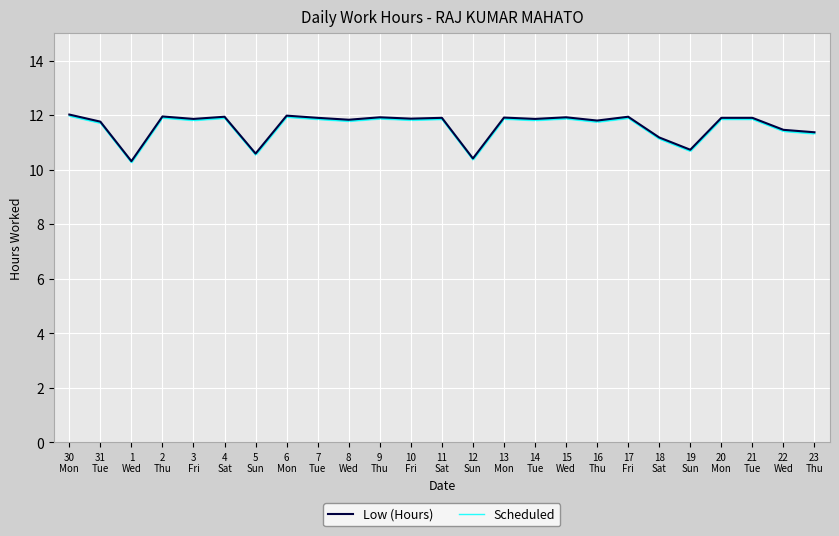

What value does the Scheduled series have at 3
Fri?

11.8